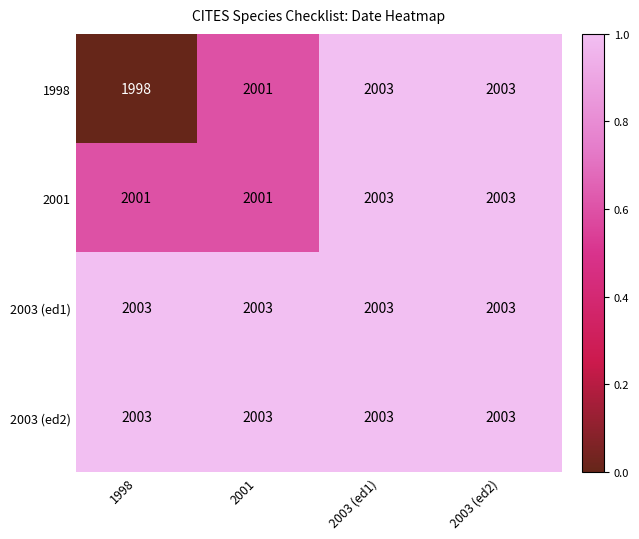

Which series changed the most between 1998 and 2003 (ed1)?

1998